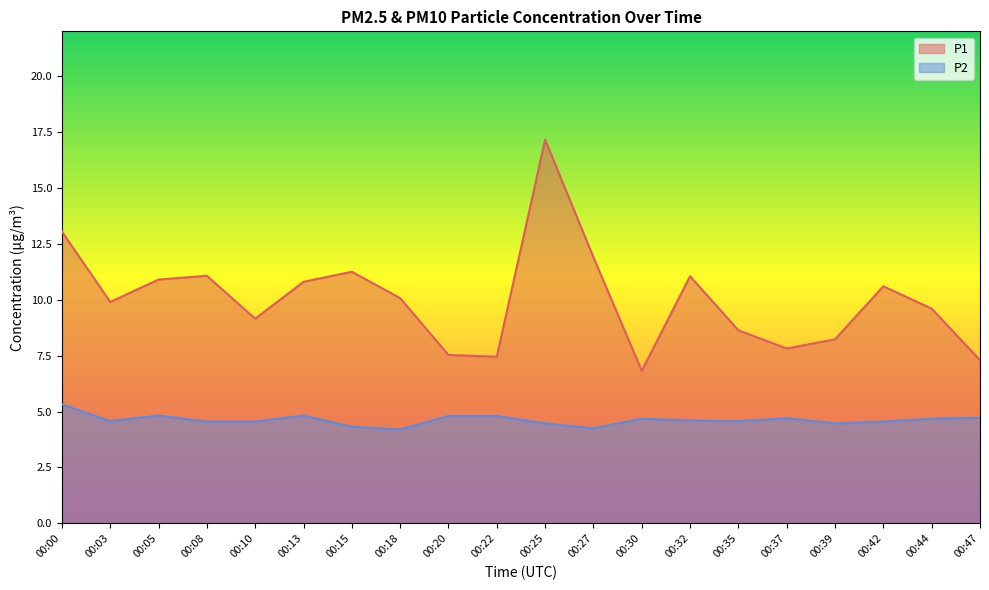

True or false: P2 and P1 intersect in this chart.

False